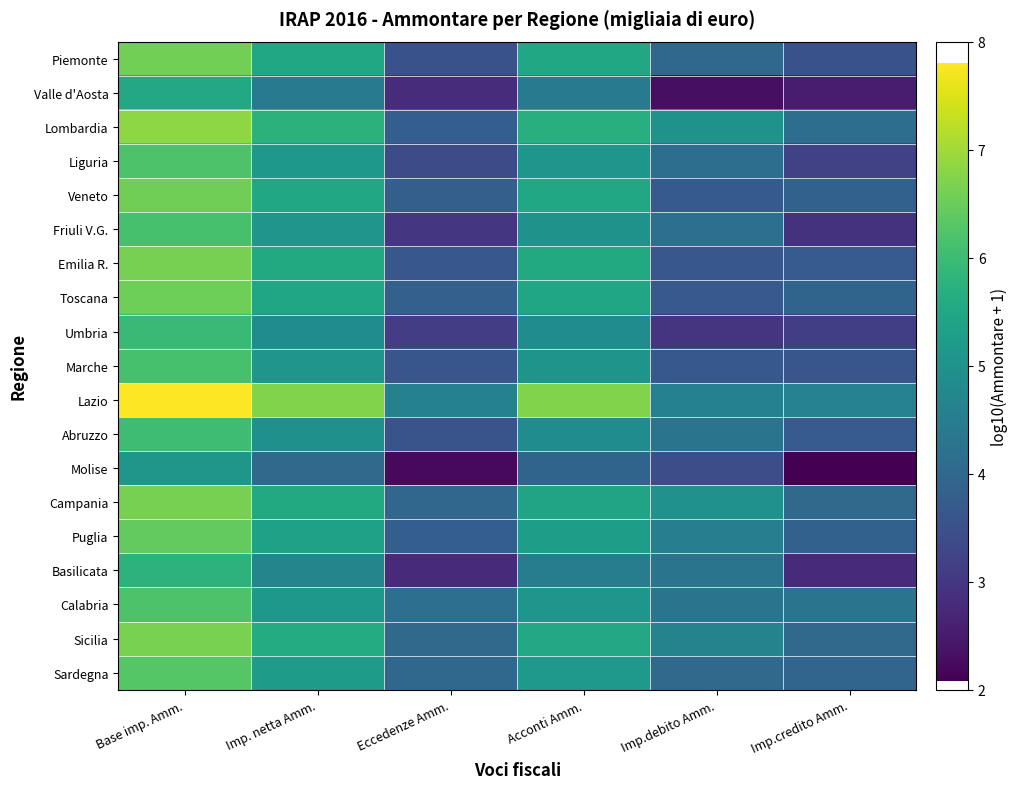

How many series are shown in this chart?

19